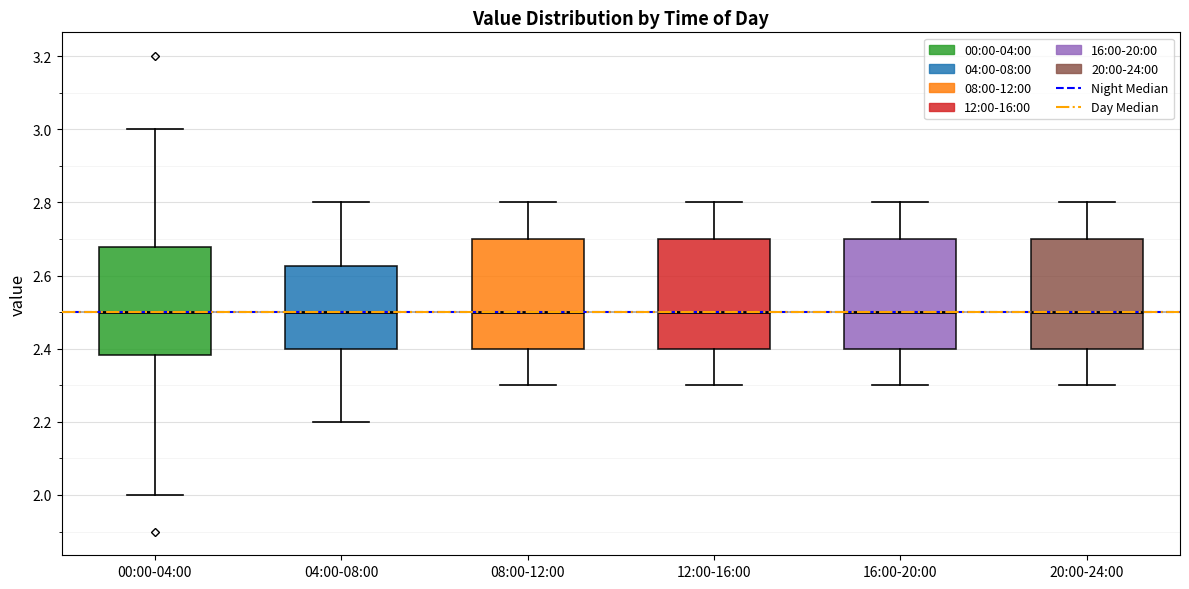

Reading left to right, read every box against the y-axis: the position of its median line, the range the box covers, and the ends of its whiskers. The values are not printed on the chart, so give them approximately, as read against the axis.

00:00-04:00: median 2.50, box 2.38 to 2.68, whiskers 2.00 to 3.00
04:00-08:00: median 2.50, box 2.40 to 2.62, whiskers 2.20 to 2.80
08:00-12:00: median 2.50, box 2.40 to 2.70, whiskers 2.30 to 2.80
12:00-16:00: median 2.50, box 2.40 to 2.70, whiskers 2.30 to 2.80
16:00-20:00: median 2.50, box 2.40 to 2.70, whiskers 2.30 to 2.80
20:00-24:00: median 2.50, box 2.40 to 2.70, whiskers 2.30 to 2.80